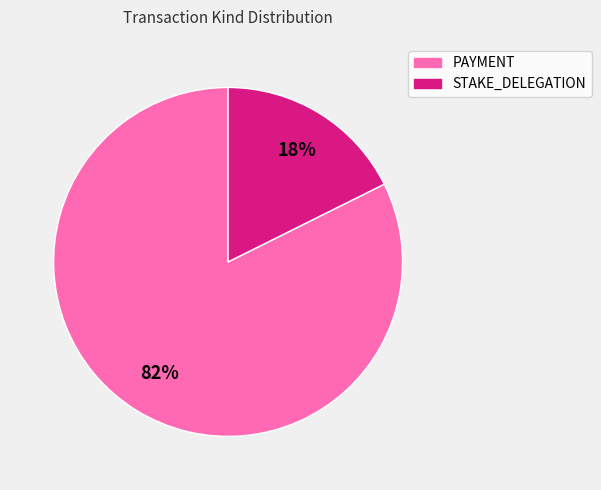

Do PAYMENT and STAKE_DELEGATION together represent more than half of the pie?

Yes